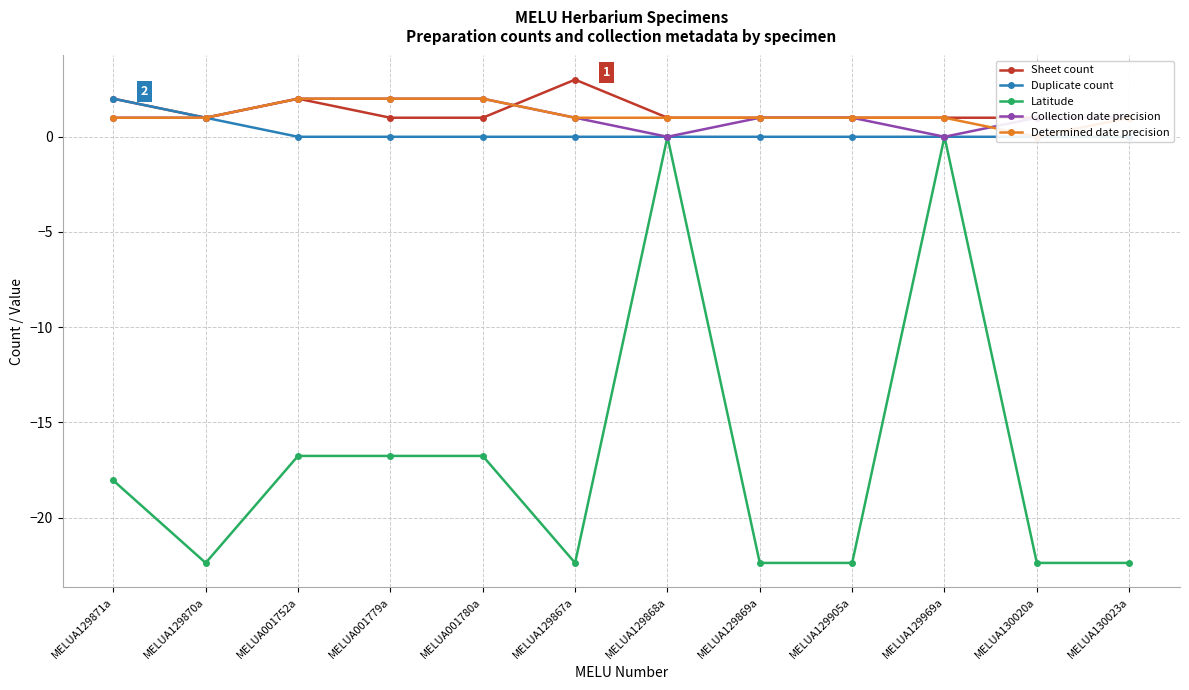

Is it true that Determined date precision equals 1.3 at MELUA129869a?

False